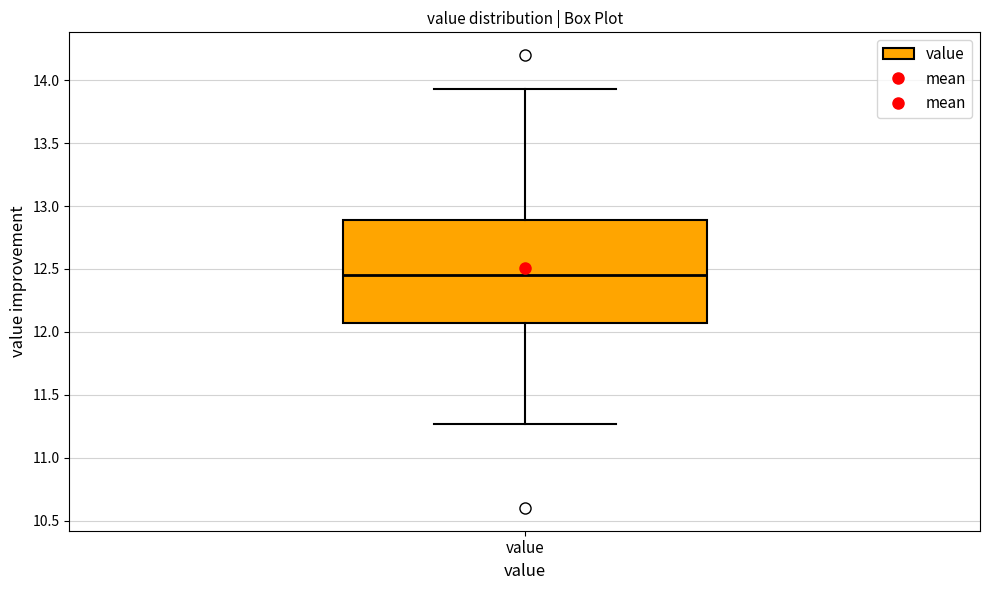

Transcribe this box plot: give where the median line is, the range the box spans, and where the two whiskers end, as read against the y-axis. The values are not printed on the chart, so give them approximately, as read against the axis.

median 12.45, box 12.05 to 12.90, whiskers 11.25 to 13.95